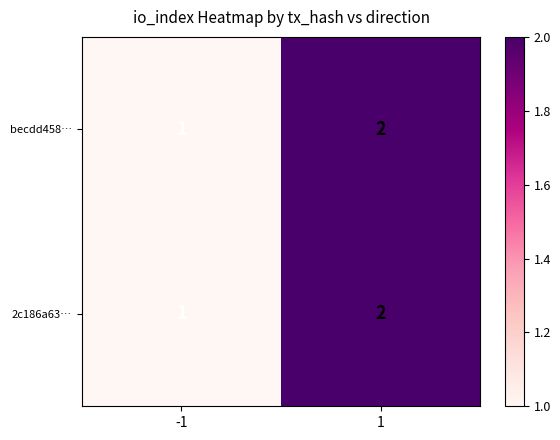

What is the total value across all series at 1?

4